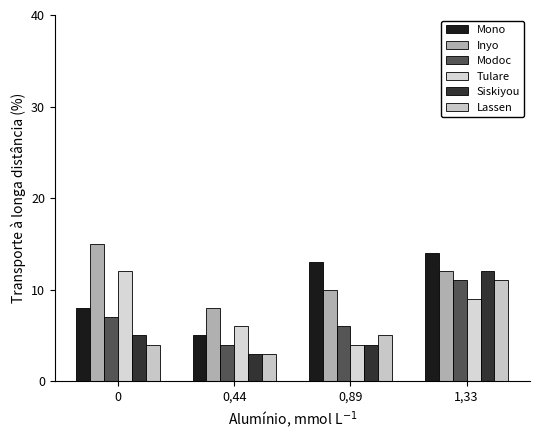

Which category has the highest value in the Siskiyou series?

1,33